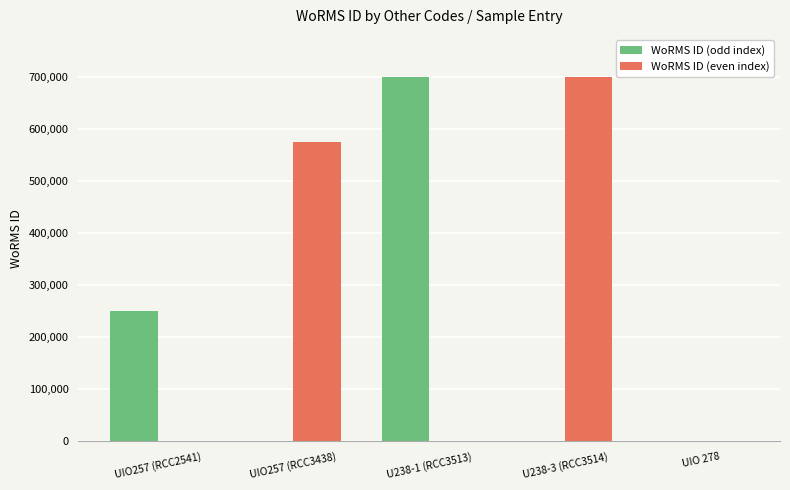

The value of WoRMS ID (odd index) at UIO 278 is 0. True or false?

True